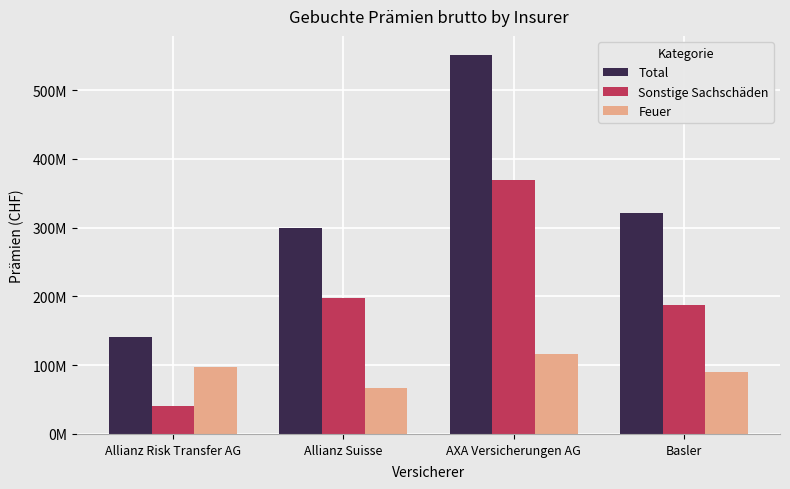

Which series has the largest total across all categories?

Total